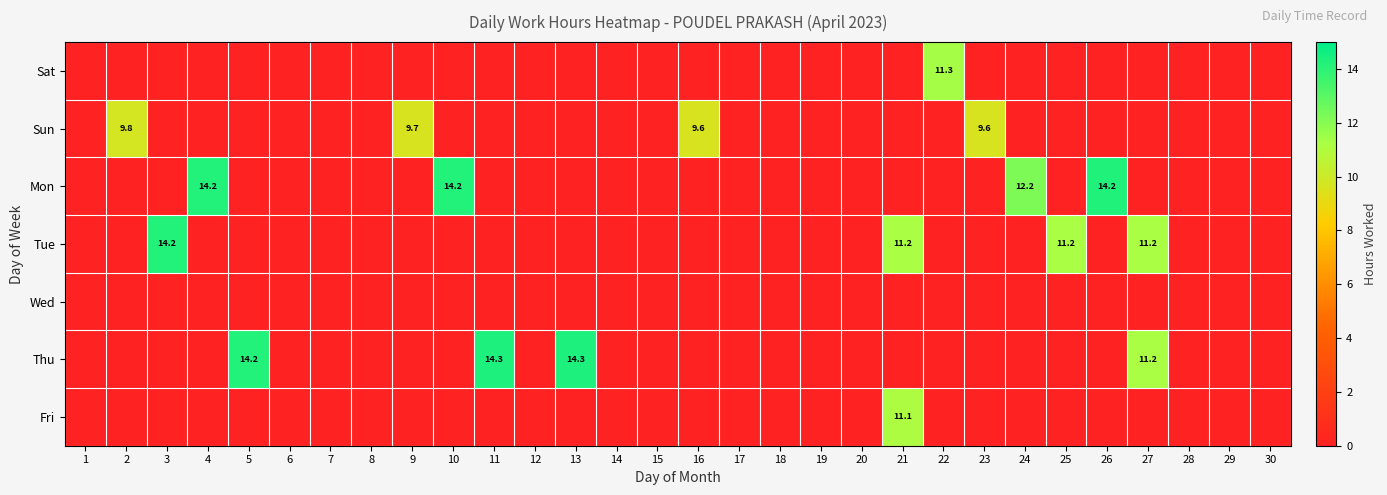

Which series has the largest range (max minus min)?

Thu